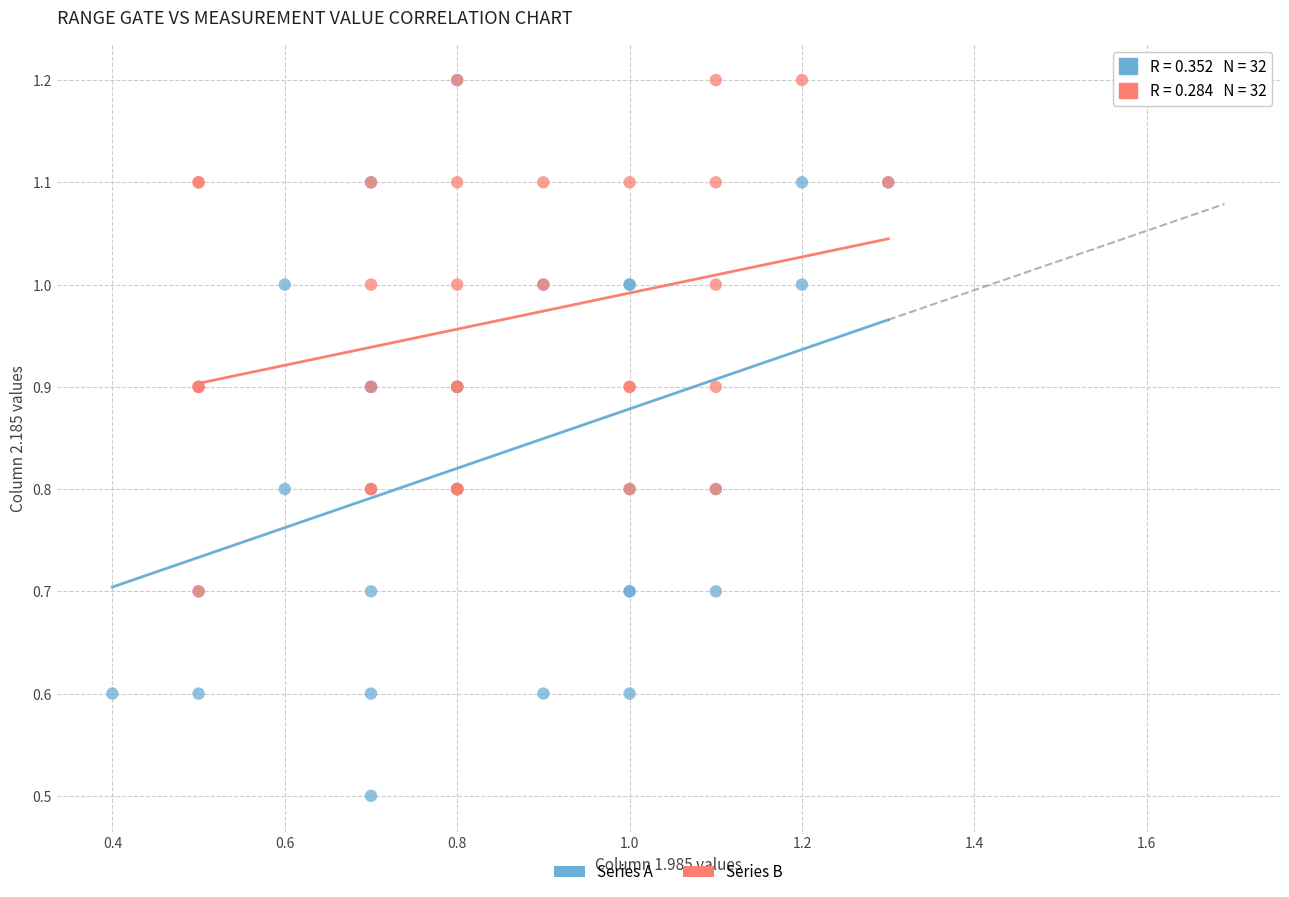

Which series reaches the minimum Y coordinate?

Series A